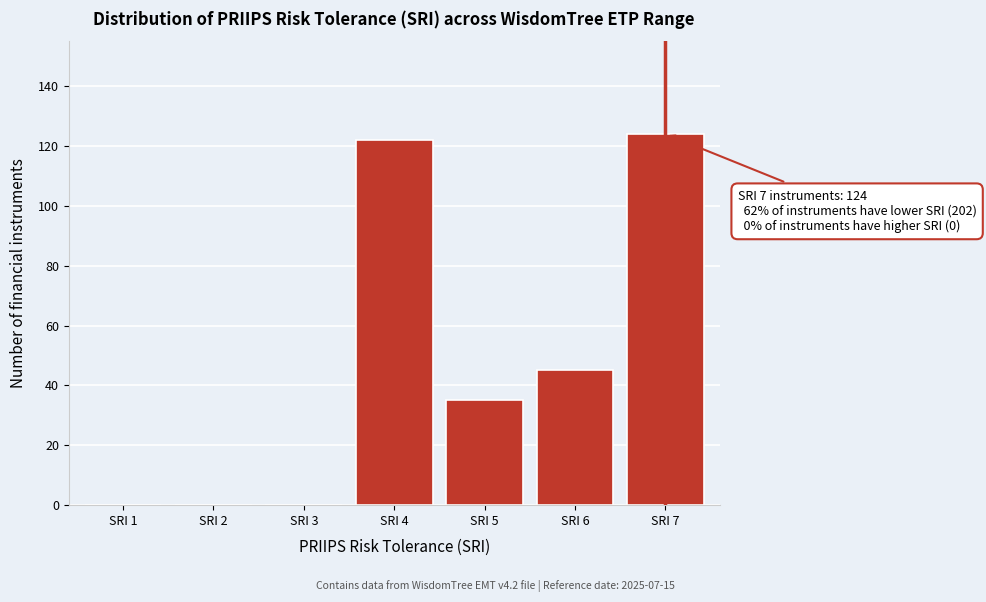

Reading right to left, list all the values displayed in this chart.

SRI 7=124	SRI 6=45	SRI 5=35	SRI 4=122	SRI 3=0	SRI 2=0	SRI 1=0